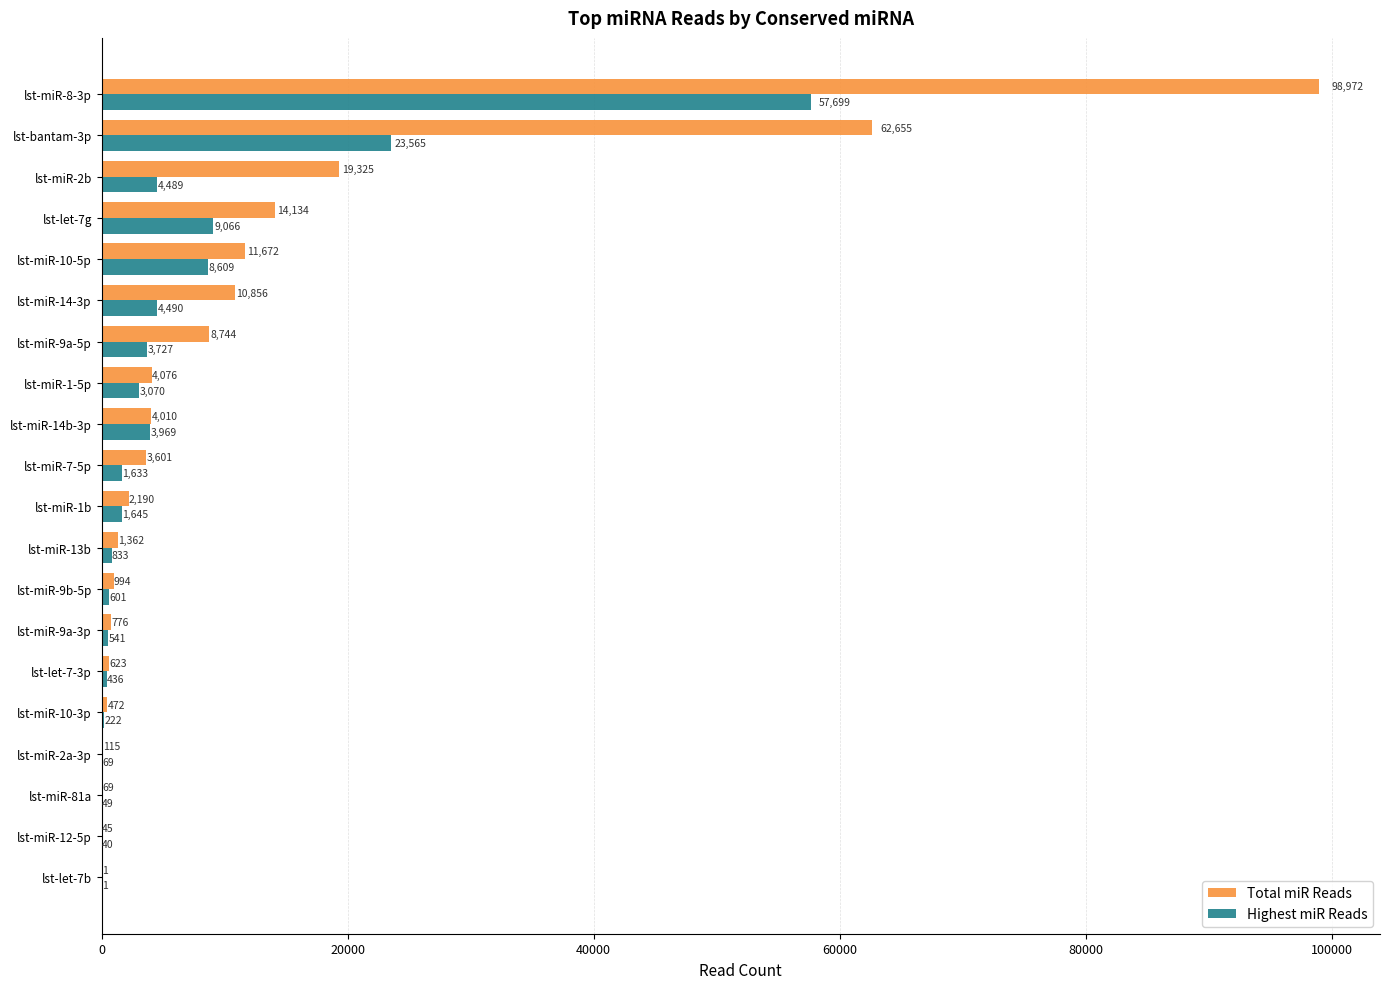

What is the maximum value shown in the chart?

98972